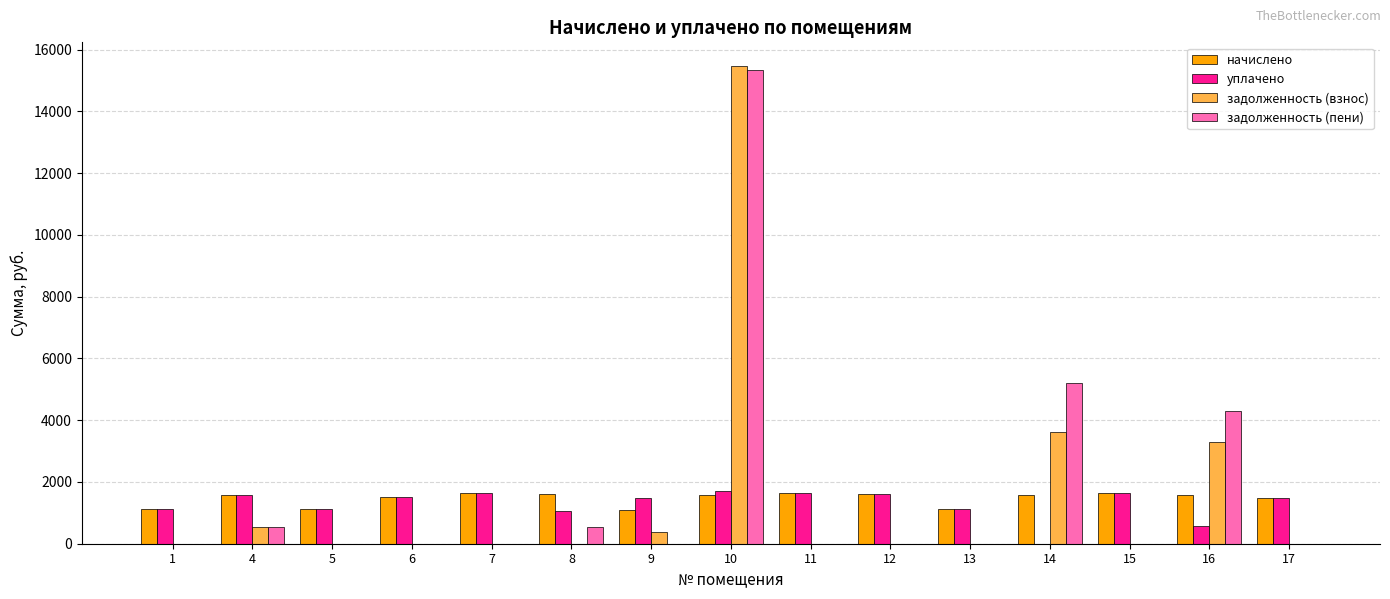

What is the total value across all series at 5?

2219.6